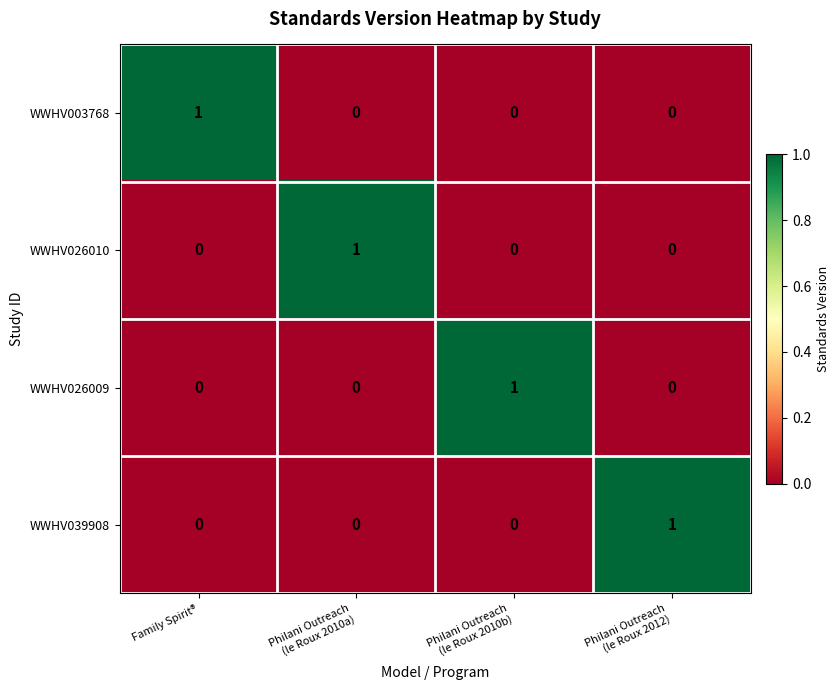

Count the WWHV026010 values in the range 0 to 1.

4